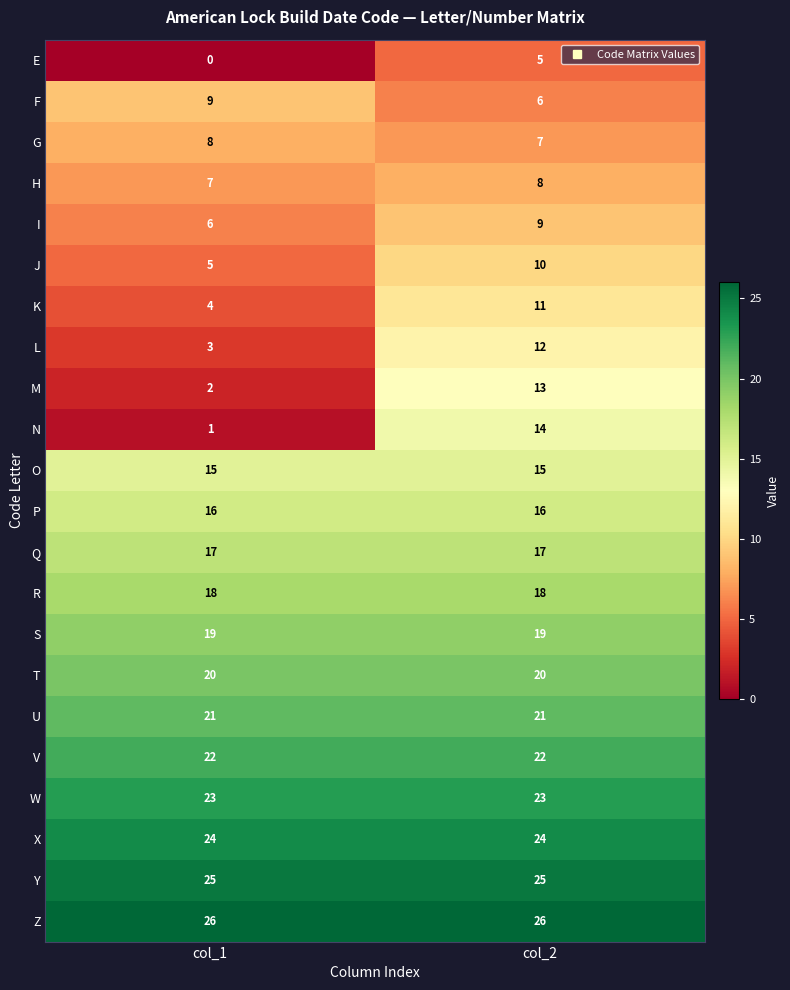

What is the sum of all J values?

15